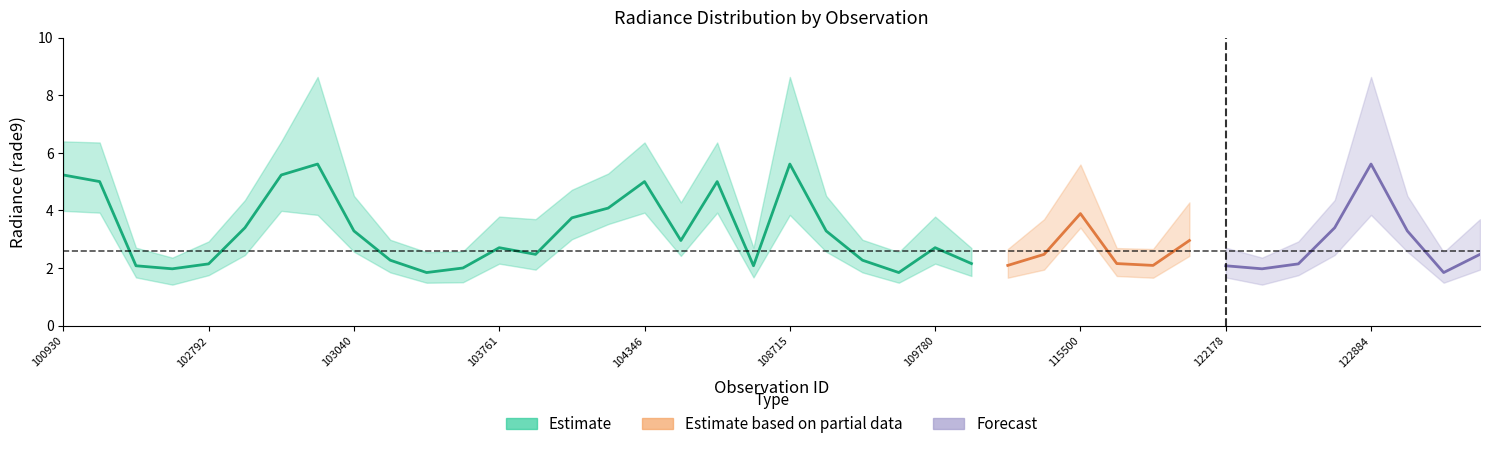

Reading right to left, transcribe all the data shown in this chart.

rade9_bin_1q: 123775=1.9	123251=1.5	122895=2.6	122884=3.8	122710=2.5	122525=1.8	122346=1.4	122178=1.7	122002=2.4	115893=1.7	115764=1.7	115500=3.4	110299=1.9	110127=1.7	109954=1.7	109780=2.2	109072=1.5	108899=1.8	108729=2.6	108715=3.8	108015=1.7	107834=3.9	104355=2.4	104346=3.9	104236=3.5	104229=3.0	104112=1.9	103761=2.2	103397=1.5	103279=1.5	103160=1.8	103040=2.6	103032=3.8	102920=4.0	102912=2.5	102792=1.8	102671=1.4	102551=1.7	102421=3.9	100930=4.0
rade9_bin_mdn: 123775=2.5	123251=1.8	122895=3.3	122884=5.6	122710=3.4	122525=2.1	122346=2.0	122178=2.1	122002=3.0	115893=2.1	115764=2.2	115500=3.9	110299=2.5	110127=2.1	109954=2.2	109780=2.7	109072=1.8	108899=2.3	108729=3.3	108715=5.6	108015=2.1	107834=5.0	104355=3.0	104346=5.0	104236=4.1	104229=3.7	104112=2.5	103761=2.7	103397=2.0	103279=1.8	103160=2.3	103040=3.3	103032=5.6	102920=5.2	102912=3.4	102792=2.1	102671=2.0	102551=2.1	102421=5.0	100930=5.2
rade9_bin_3q: 123775=3.7	123251=2.6	122895=4.5	122884=8.6	122710=4.4	122525=2.9	122346=2.4	122178=2.7	122002=4.3	115893=2.7	115764=2.7	115500=5.6	110299=3.7	110127=2.7	109954=2.7	109780=3.8	109072=2.6	108899=3.0	108729=4.5	108715=8.6	108015=2.7	107834=6.4	104355=4.3	104346=6.4	104236=5.3	104229=4.7	104112=3.7	103761=3.8	103397=2.6	103279=2.6	103160=3.0	103040=4.5	103032=8.6	102920=6.4	102912=4.4	102792=2.9	102671=2.4	102551=2.7	102421=6.4	100930=6.4